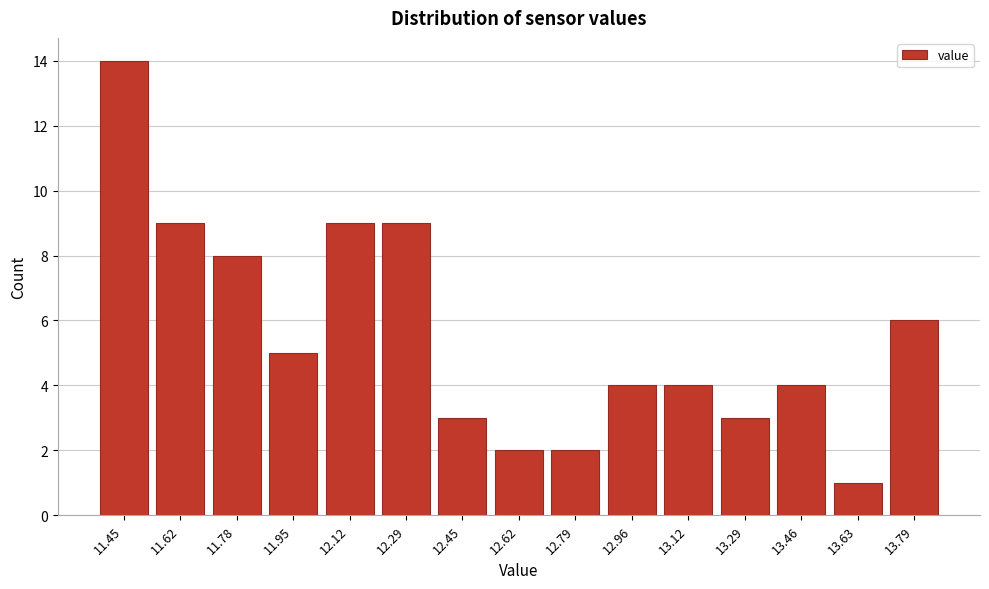

Reading left to right, extract all data points from this chart.

11.45=14	11.62=9	11.78=8	11.95=5	12.12=9	12.29=9	12.45=3	12.62=2	12.79=2	12.96=4	13.12=4	13.29=3	13.46=4	13.63=1	13.79=6